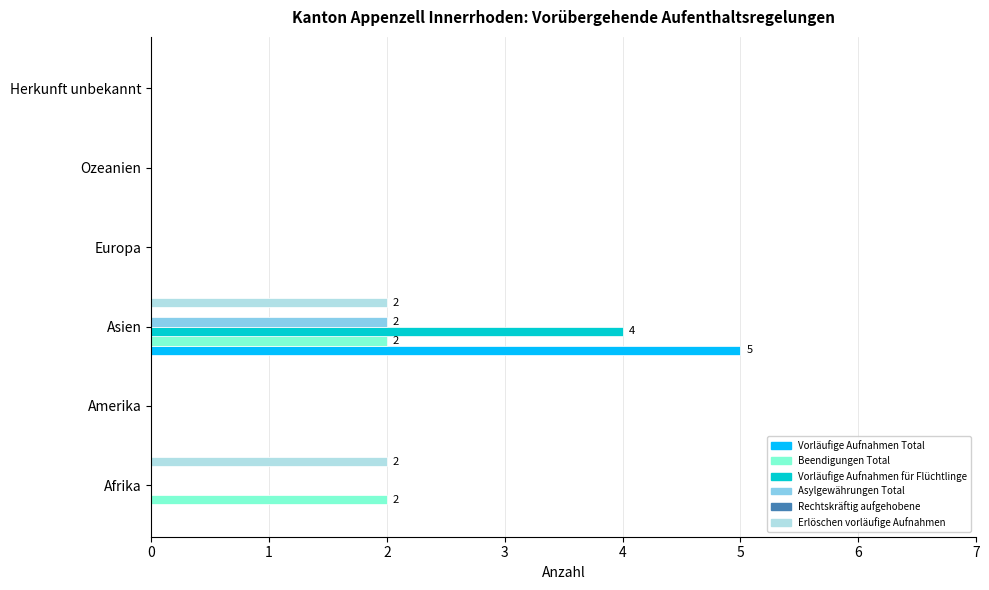

Which category has the highest value across all series?

Asien